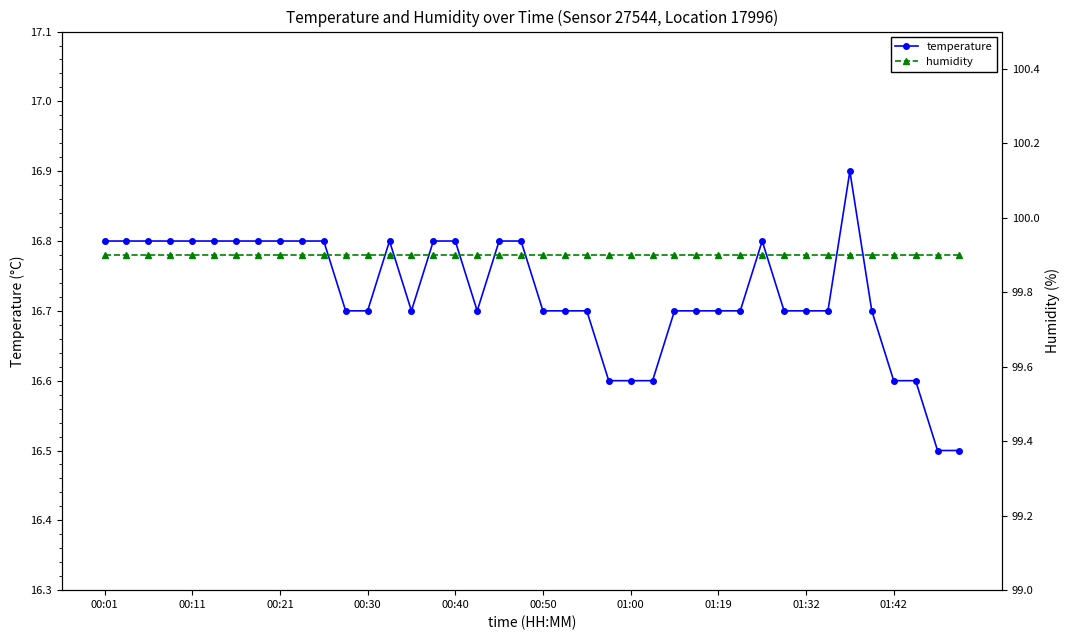

How many data points does each series have?

40